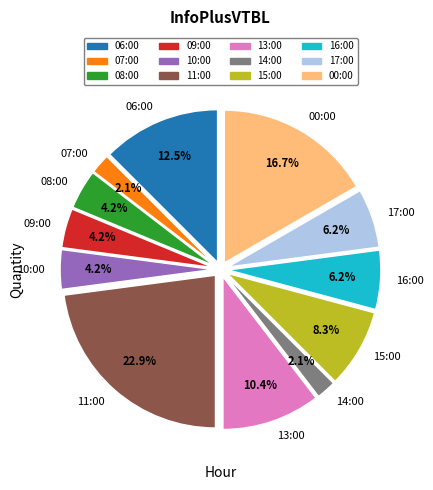

What is the ratio of the value at 09:00 to the value at 08:00?

1.0